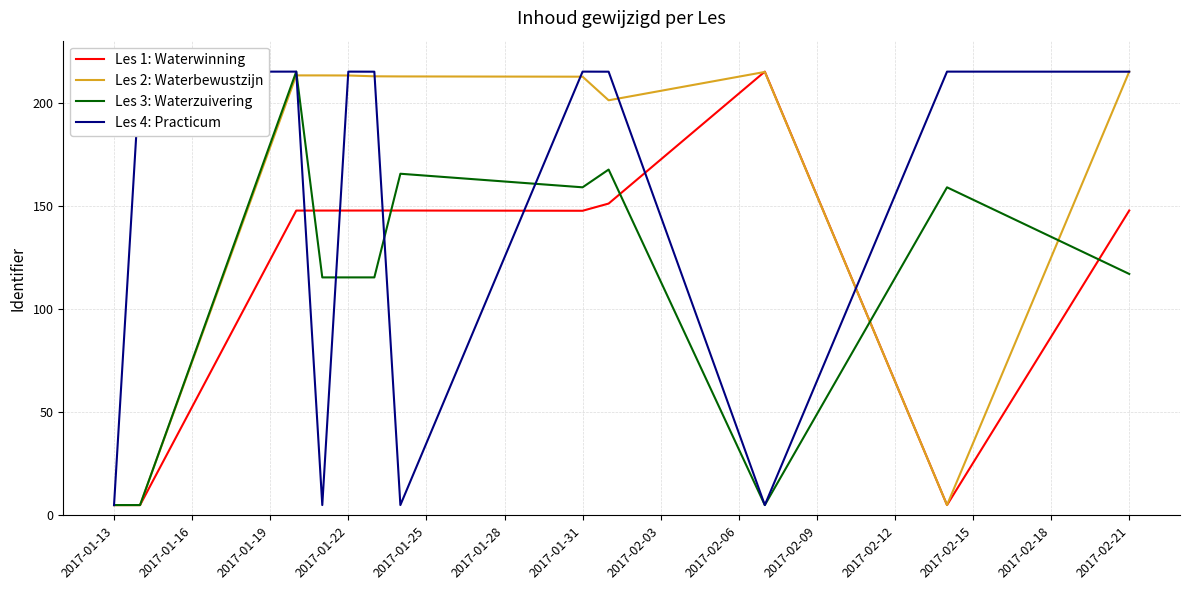

Which series has the largest total across all categories?

Les 2: Waterbewustzijn